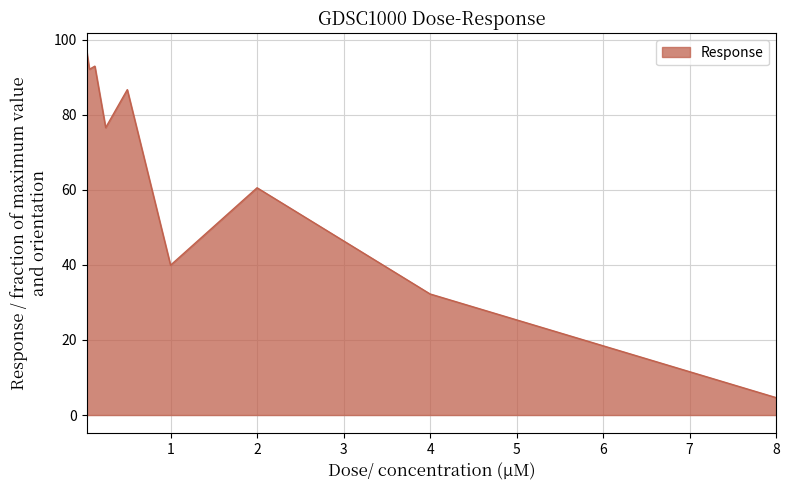

What is the difference between the maximum and minimum values?

92.2